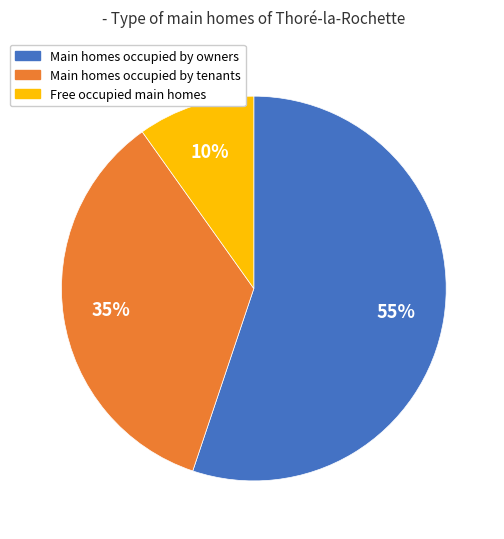

How many slices are in this pie chart?

3